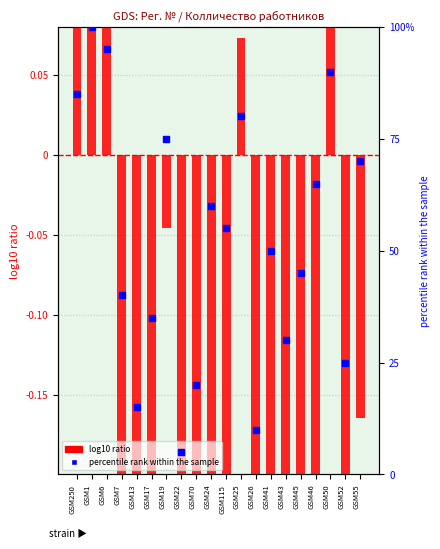

Which series reaches the minimum Y coordinate?

log10 ratio